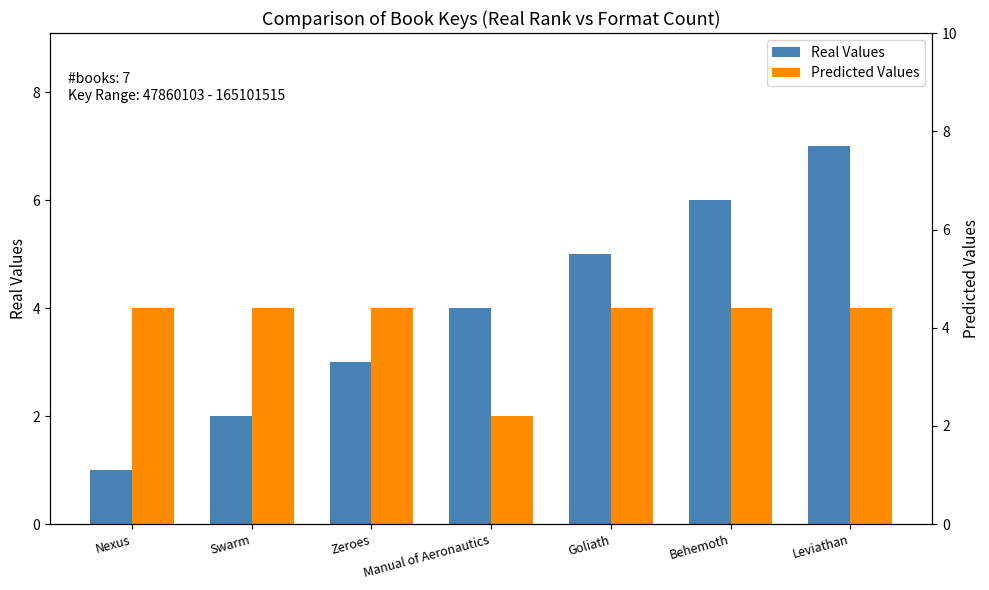

Which series has the widest spread of values?

Real Values